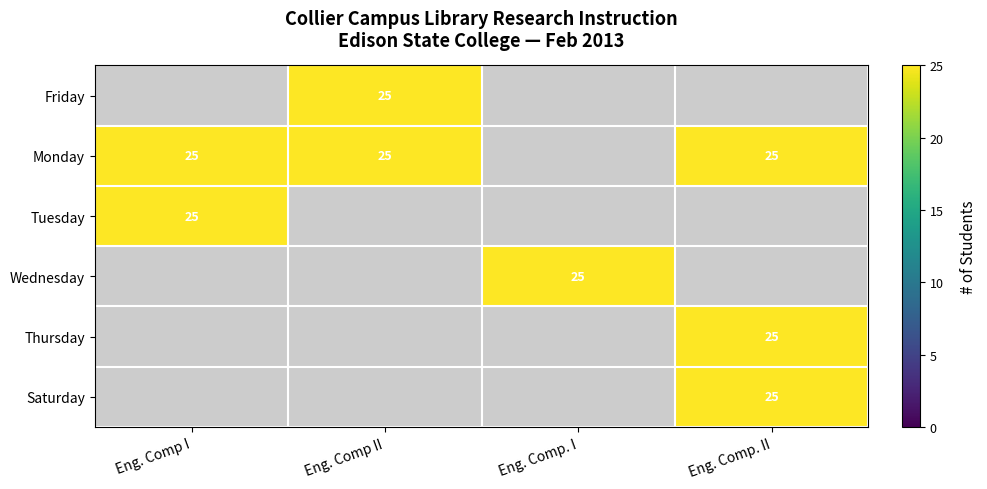

At which label does Monday reach its minimum?

Eng. Comp I